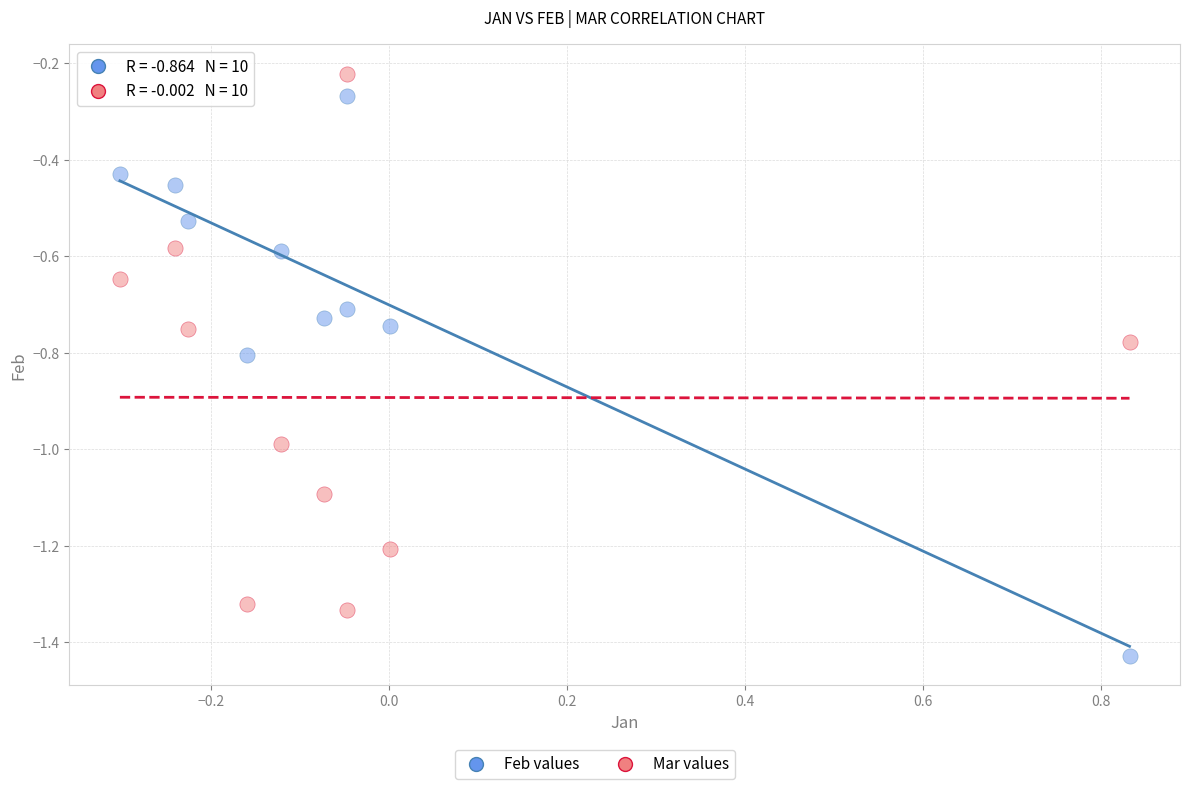

Across all data points, what is the range of X values (max minus min)?

1.1